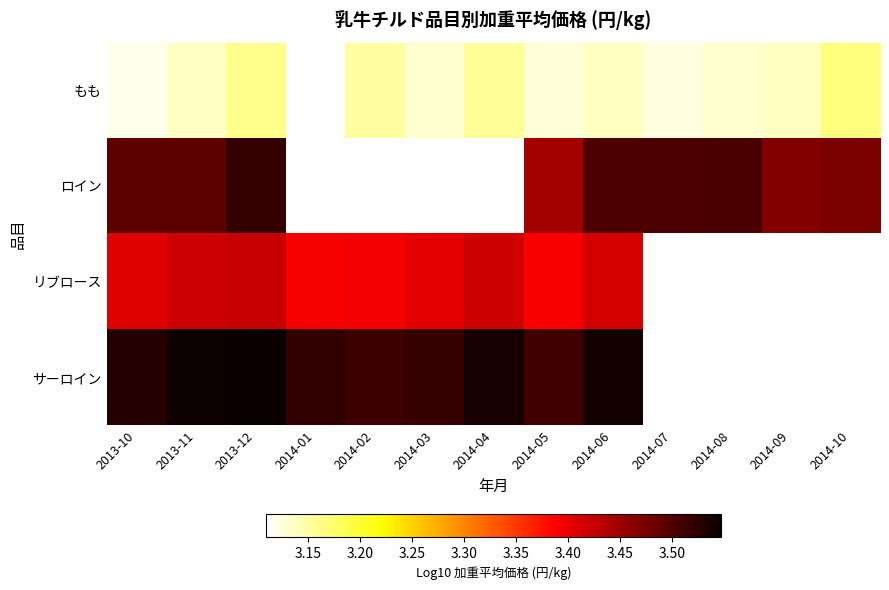

Count the number of data series in this chart.

4